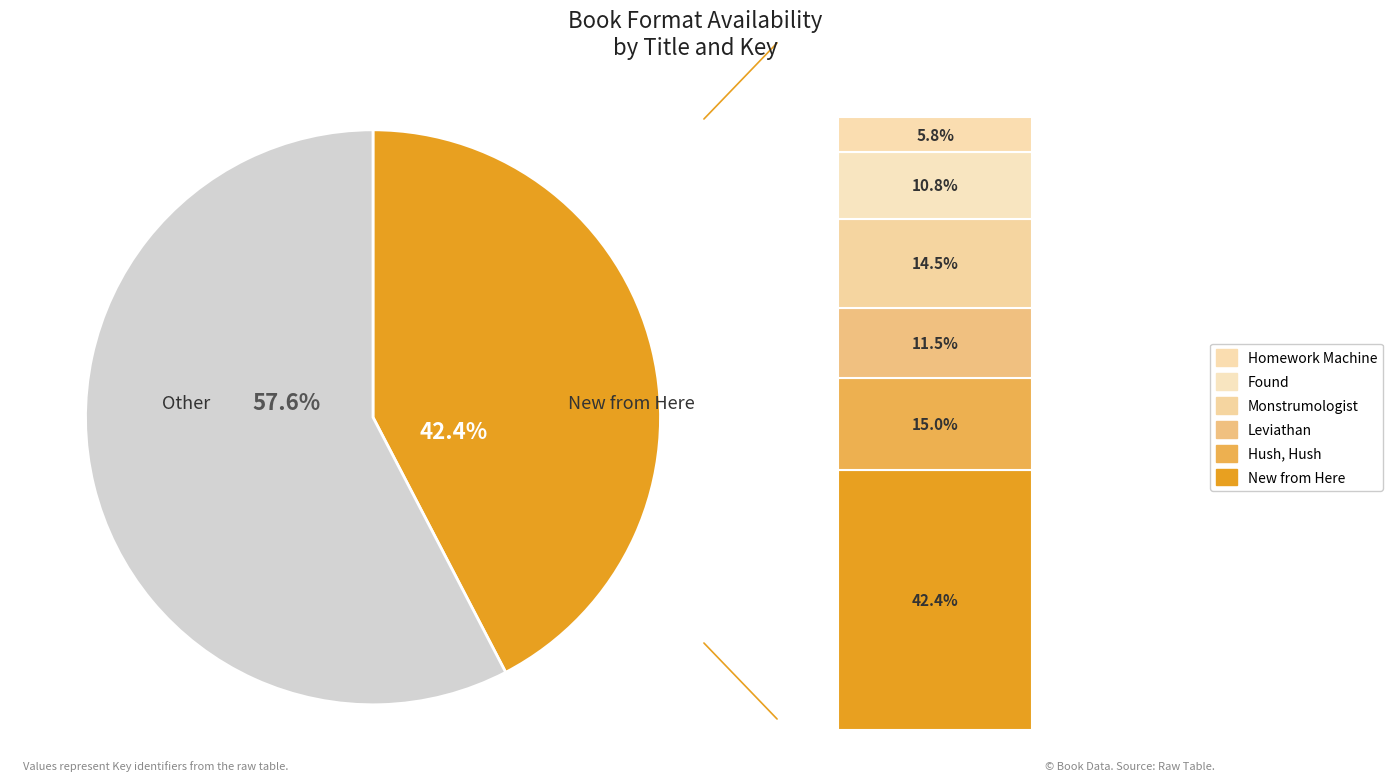

To the nearest percent, what is the average slice percentage?

17%